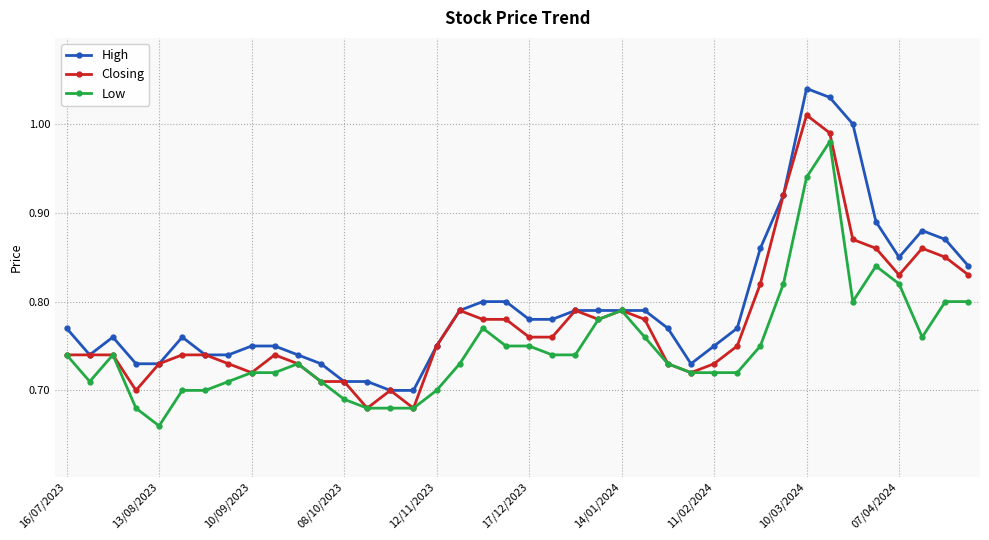

At how many categories does at least one series exceed 0?

40